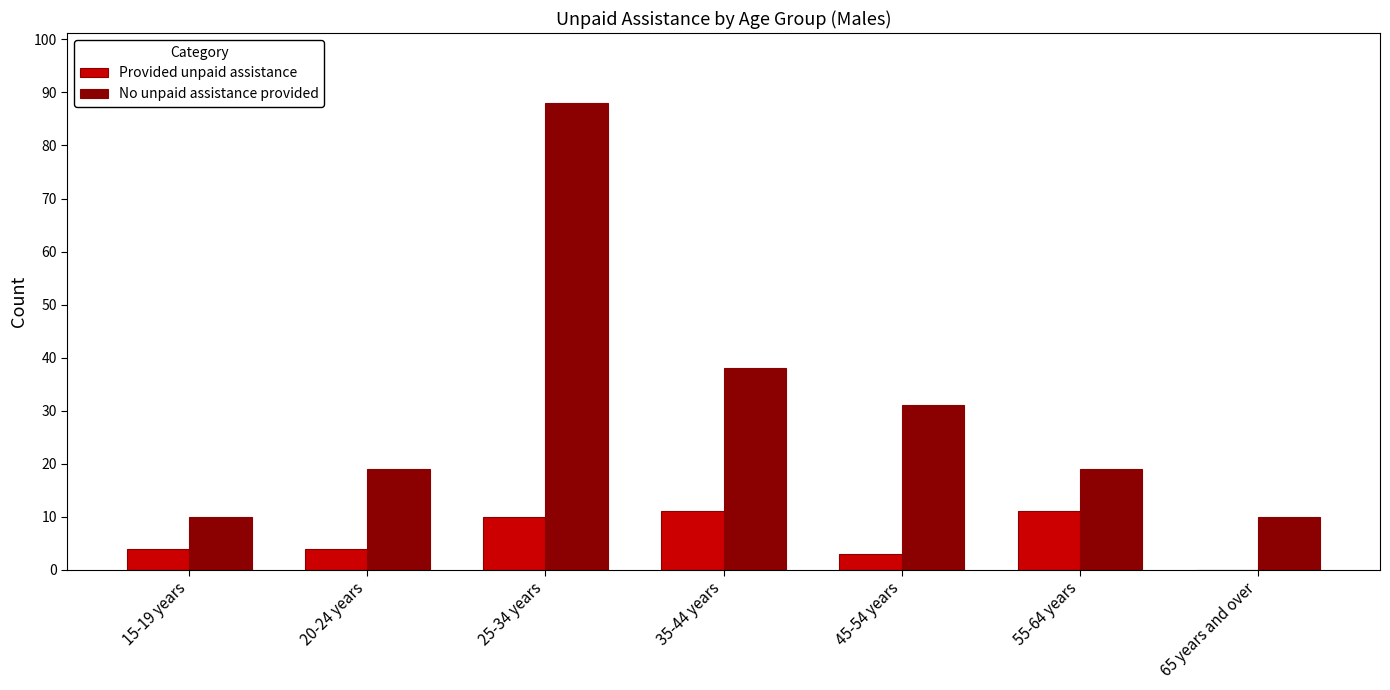

What are all the series names shown in the legend?

Provided unpaid assistance, No unpaid assistance provided